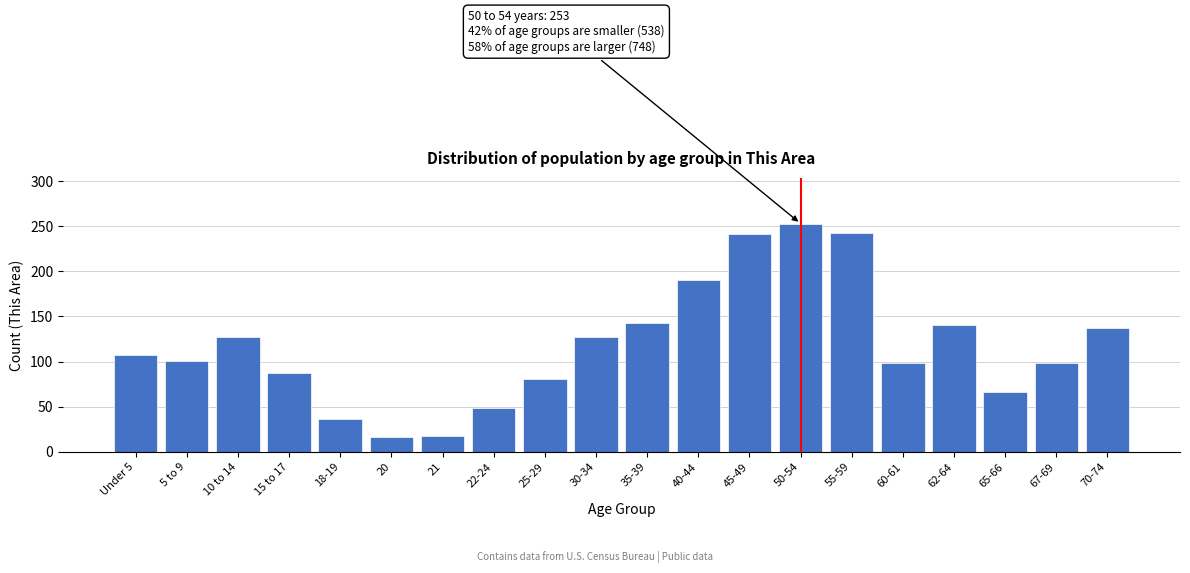

What is the label of the 2nd bar from the right?

67-69